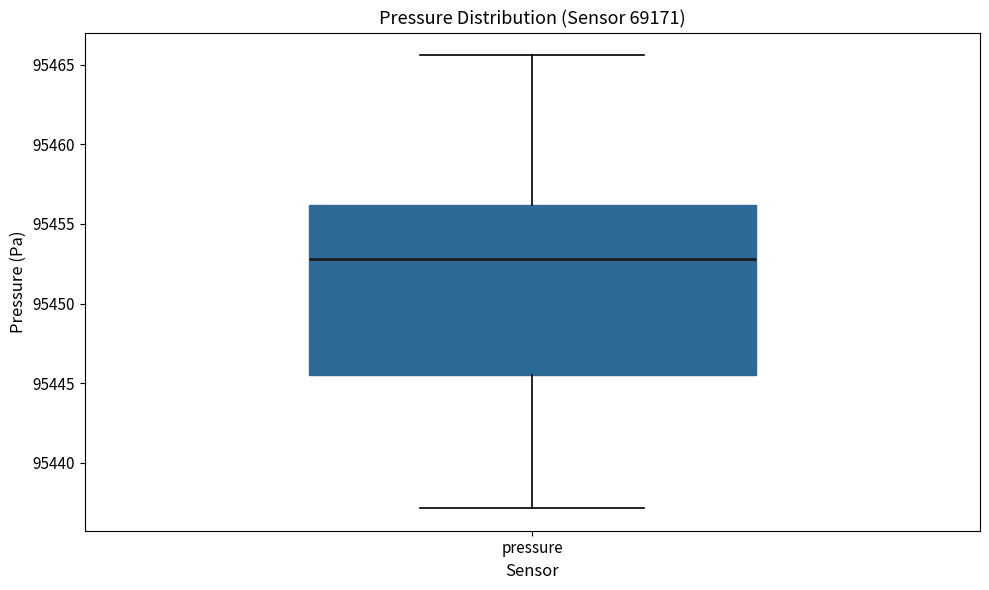

Transcribe this box plot: give where the median line is, the range the box spans, and where the two whiskers end, as read against the y-axis. The values are not printed on the chart, so give them approximately, as read against the axis.

median 95453.0, box 95445.5 to 95456.0, whiskers 95437.0 to 95465.5